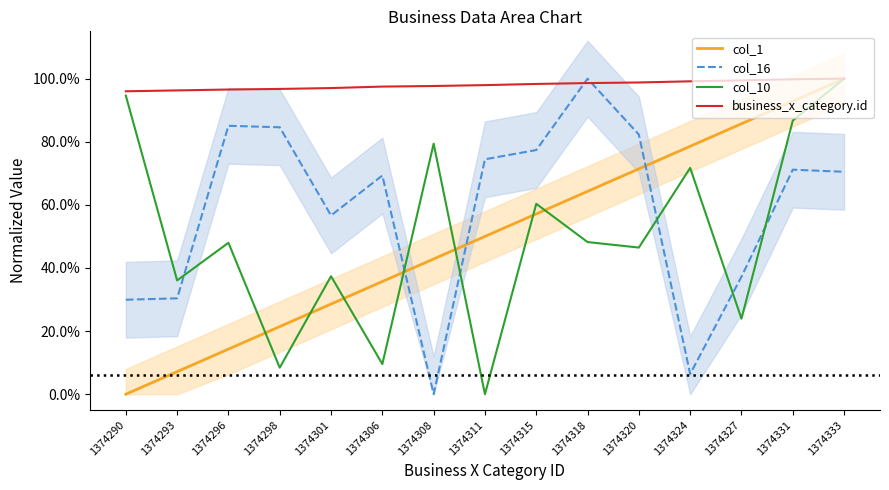

What is the difference between the col_10 values at 1374308 and 1374311?

0.8